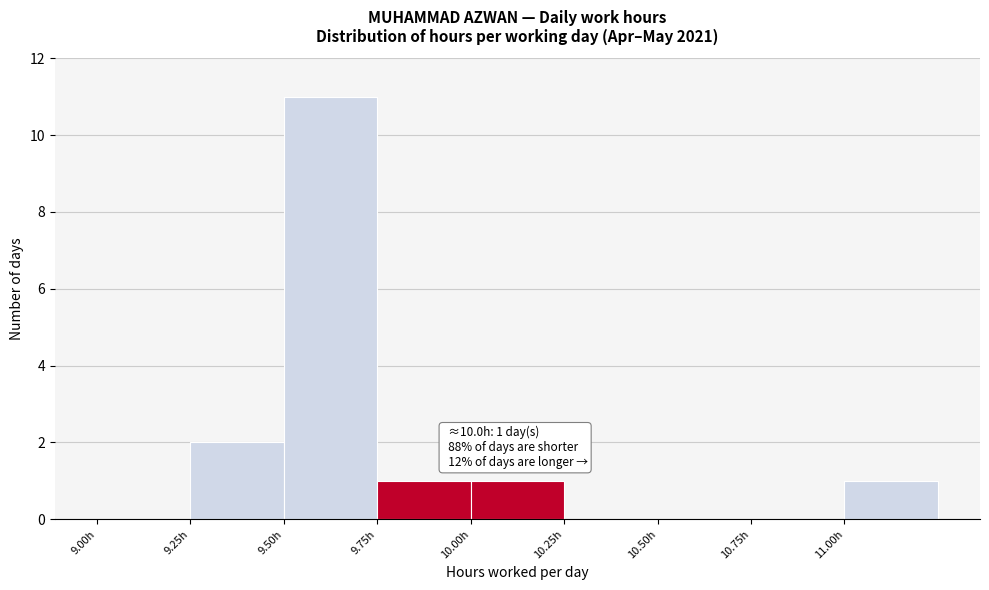

Which range on the x-axis has the tallest bar?

9.50 to 9.75